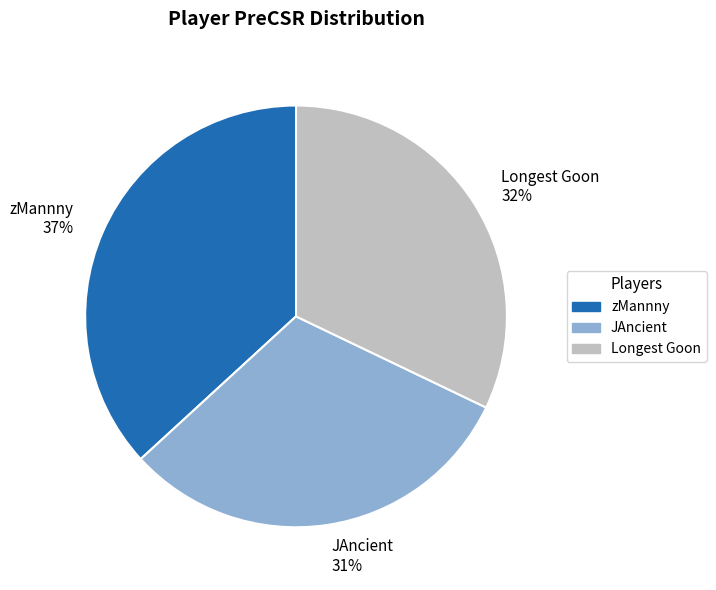

To the nearest percent, what percentage of the pie is JAncient?

31%